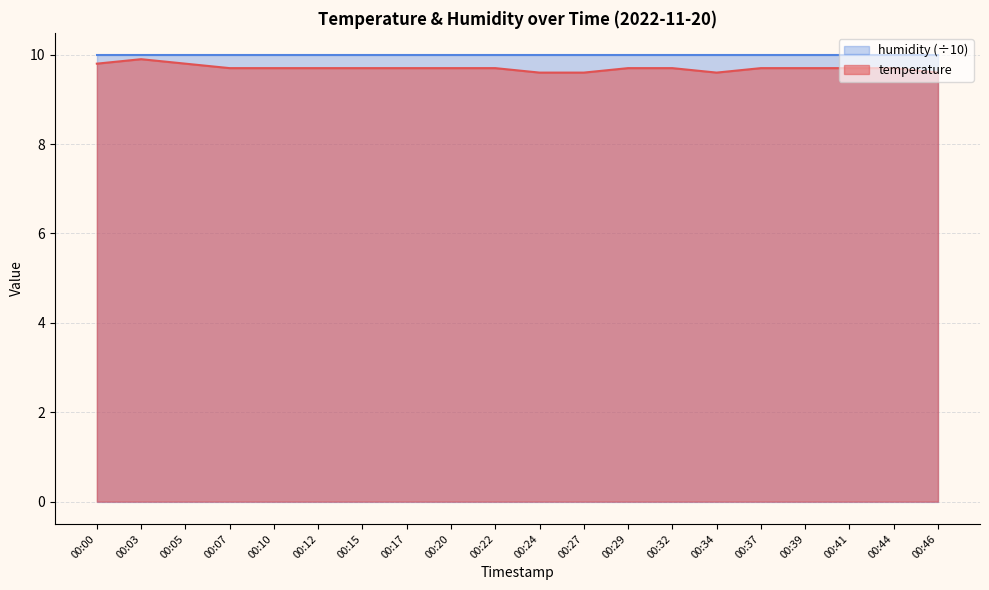

Which has a higher value, 00:05 or 00:29?

00:05